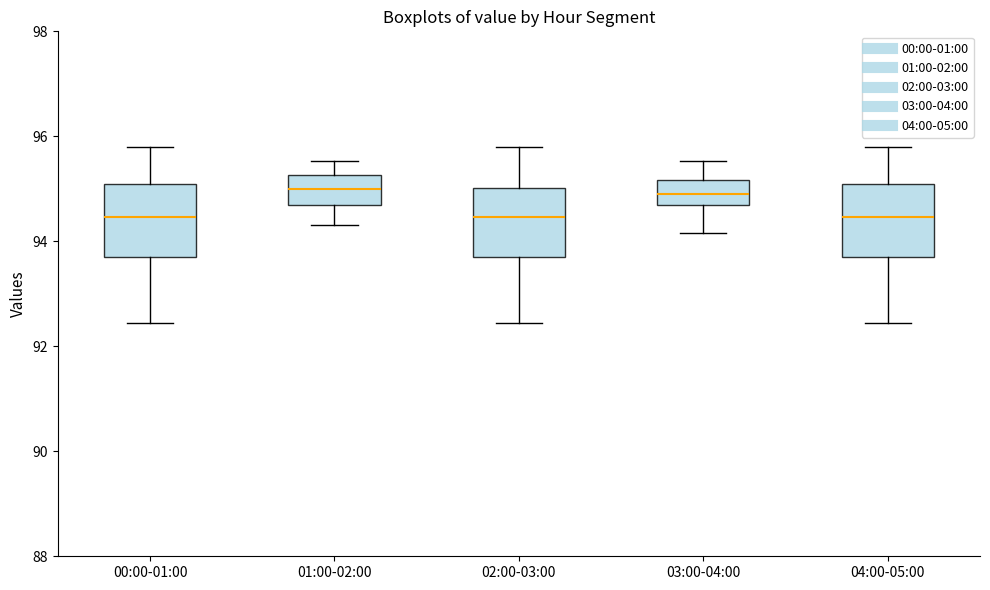

Reading left to right, transcribe this box plot: for each box, give where its median line is, the range the box spans, and where its two whiskers end, as read against the y-axis. The values are not printed on the chart, so give them approximately, as read against the axis.

00:00-01:00: median 94.4, box 93.8 to 95.2, whiskers 92.4 to 95.8
01:00-02:00: median 95.0, box 94.6 to 95.2, whiskers 94.4 to 95.6
02:00-03:00: median 94.4, box 93.8 to 95.0, whiskers 92.4 to 95.8
03:00-04:00: median 95.0, box 94.6 to 95.2, whiskers 94.2 to 95.6
04:00-05:00: median 94.4, box 93.8 to 95.2, whiskers 92.4 to 95.8